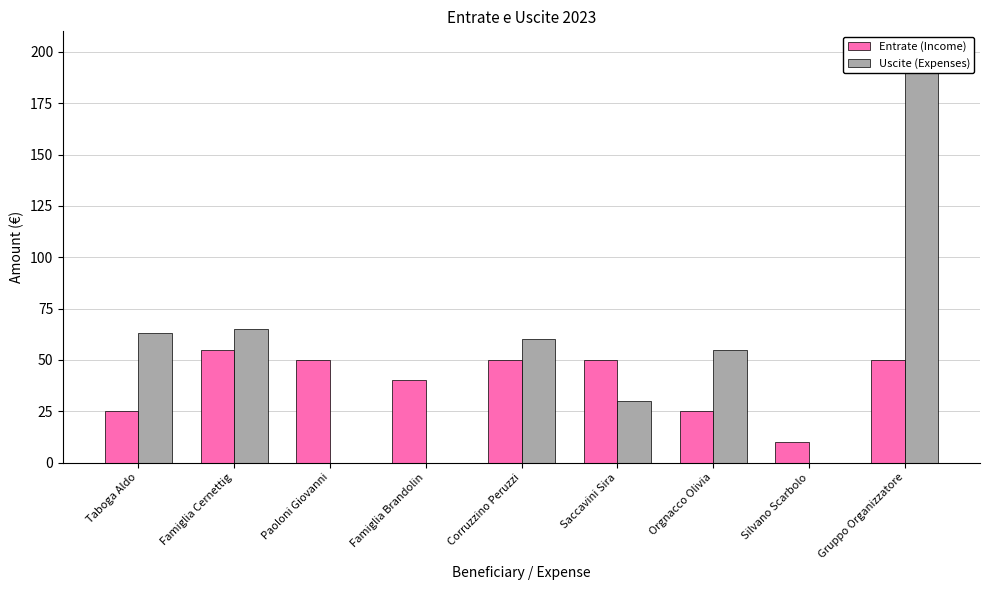

What is the label of the 4th bar from the right?

Saccavini Sira